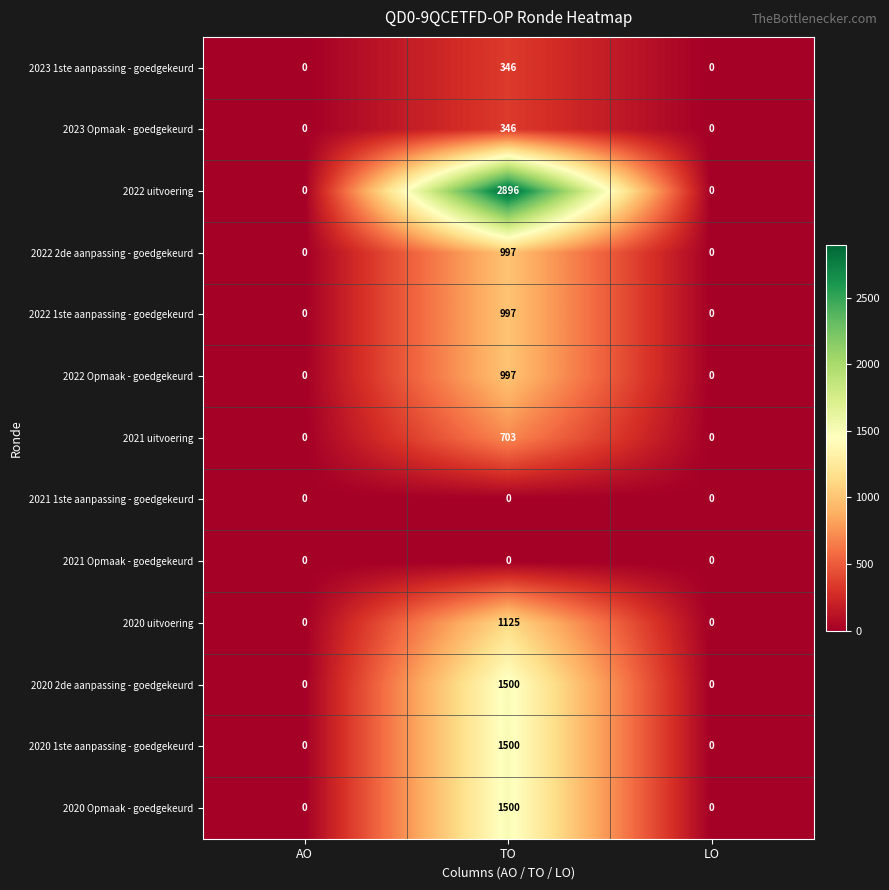

The 2022 uitvoering series shows 0 at AO. True or false?

True